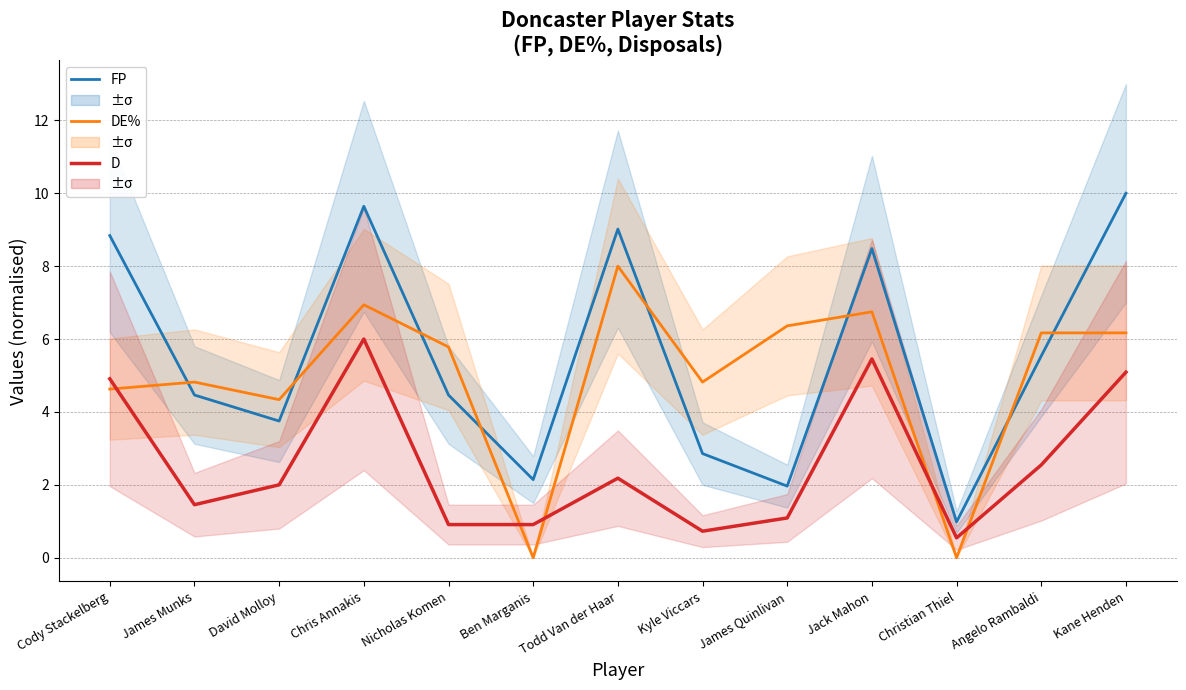

Is this an area chart (filled region under the line)?

No